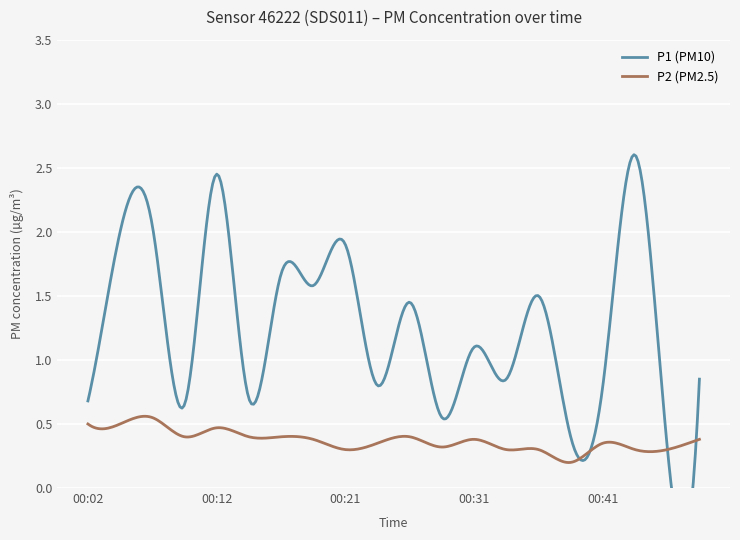

Rank the series by their average value, from highest to lowest.

P1, P2